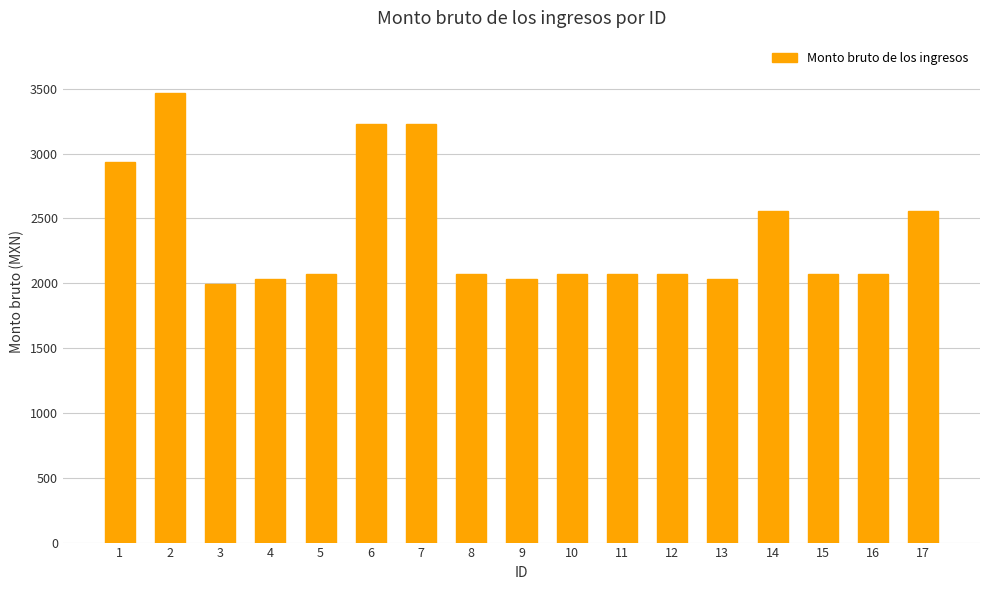

What is the minimum value shown in the chart?

1996.1